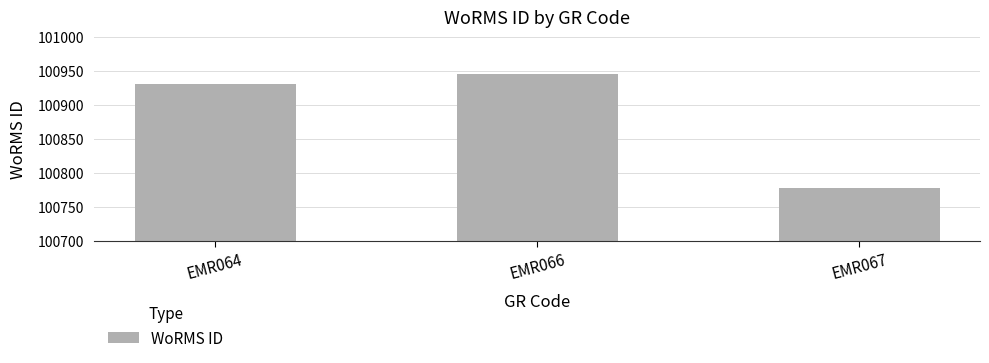

The value at EMR066 is 31233. True or false?

False